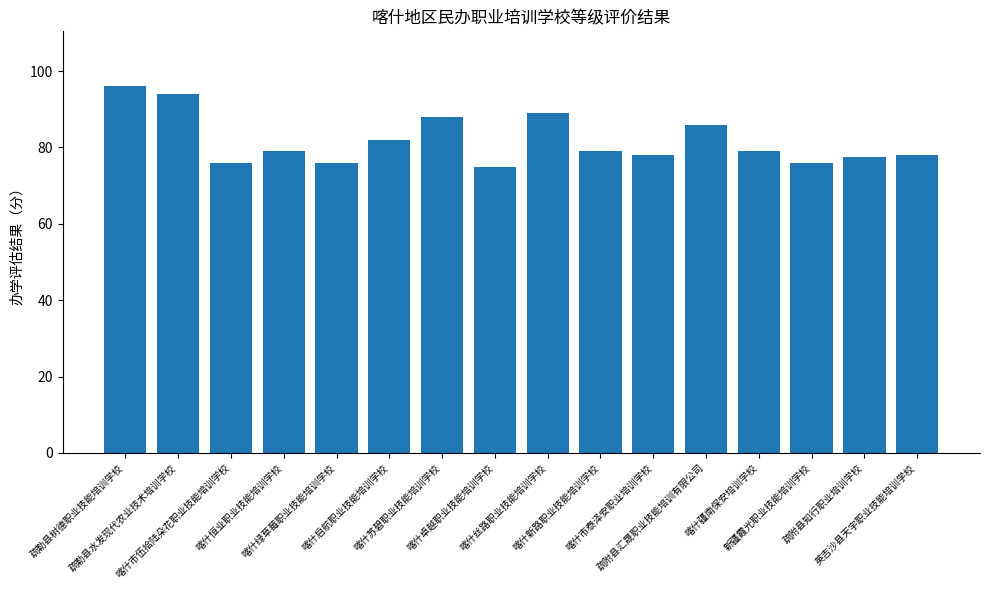

Reading left to right, what are all the values shown in this chart?

疏勒县树德职业技能培训学校=96.0	疏勒县水发现代农业技术培训学校=94.0	喀什市伍拾陆朵花职业技能培训学校=76.0	喀什恒业职业技能培训学校=79.0	喀什绿草莓职业技能培训学校=76.0	喀什启航职业技能培训学校=82.0	喀什苏碧职业技能培训学校=88.0	喀什卓越职业技能培训学校=75.0	喀什丝路职业技能培训学校=89.0	喀什新路职业技能培训学校=79.0	喀什市泰泽安职业培训学校=78.0	疏附县汇晟职业技能培训有限公司=86.0	喀什疆南保安培训学校=79.0	新疆霞光职业技能培训学校=76.0	疏附县知行职业培训学校=77.5	英吉沙县天宇职业技能培训学校=78.0